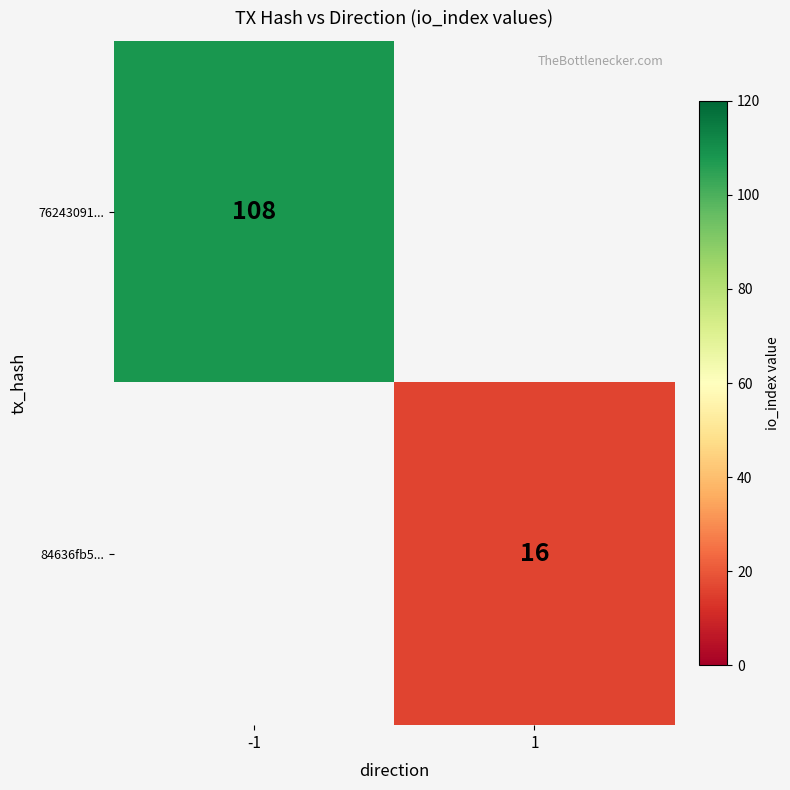

True or false: 84636fb5... has a value of 5 at 1.

False